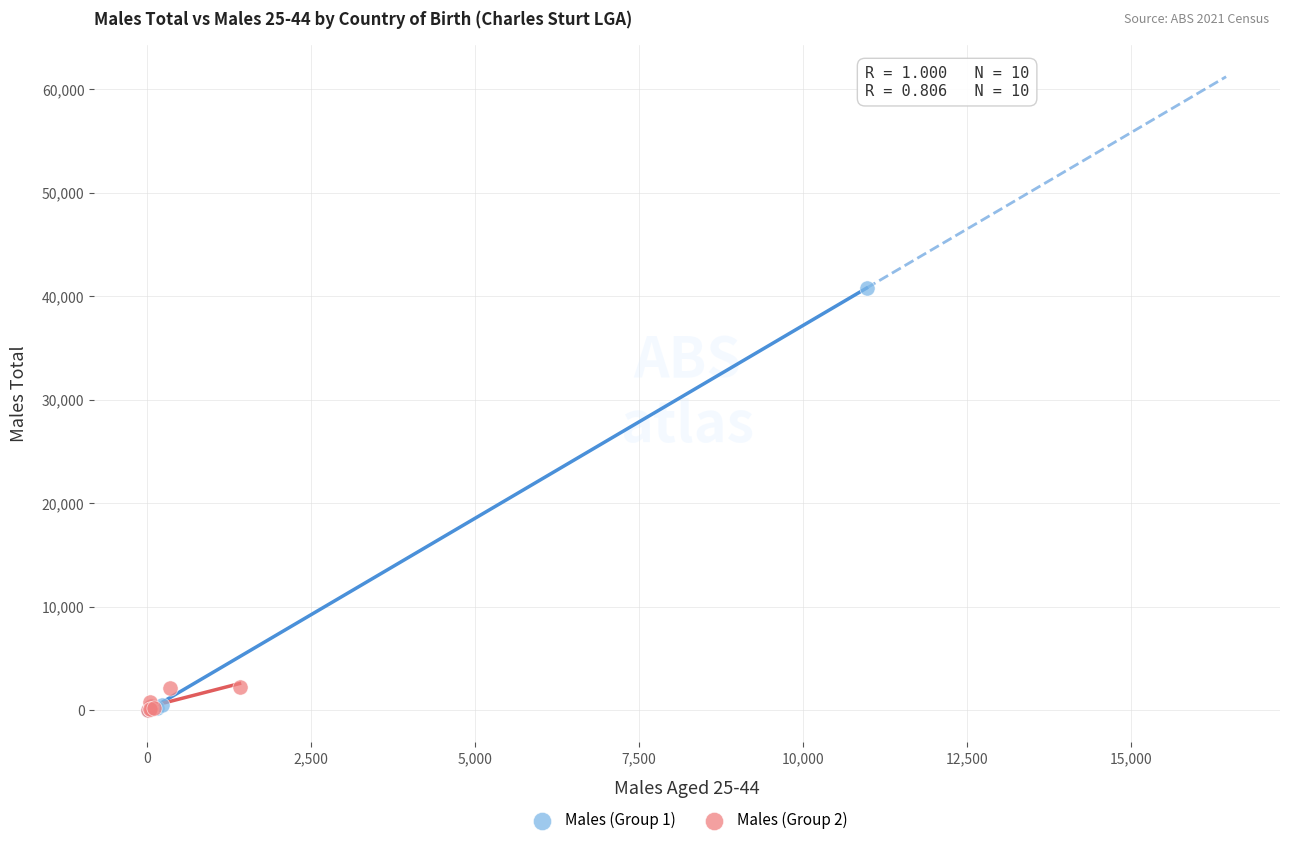

Which series has the widest spread of Y values?

Males (Group 1)